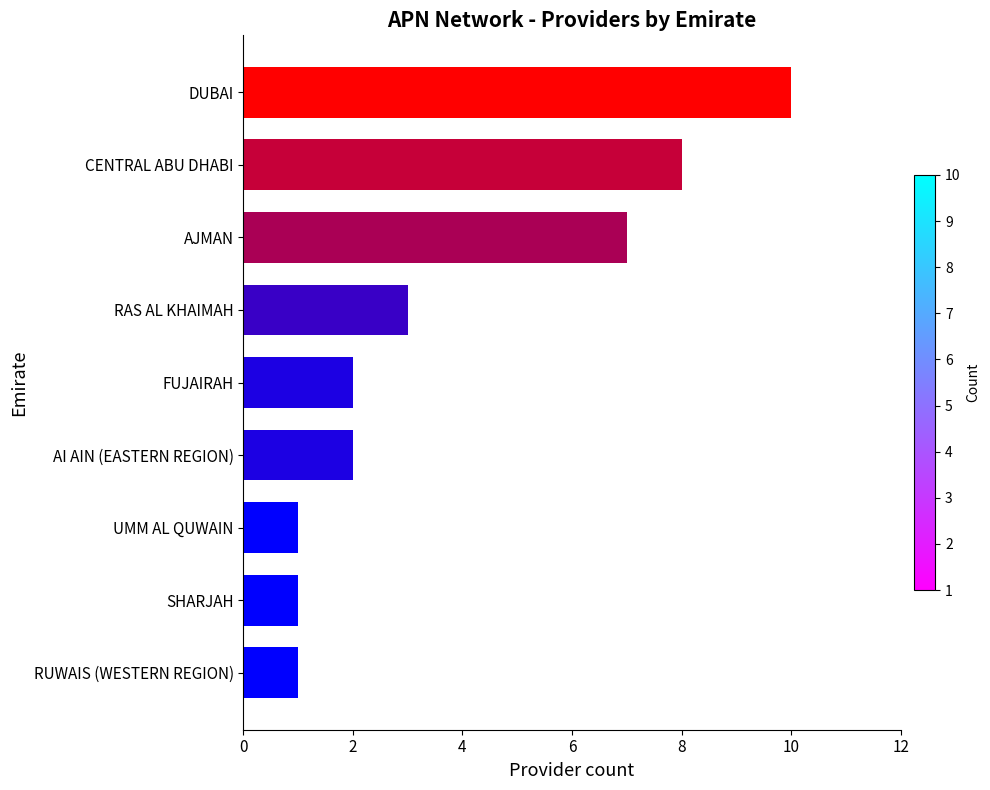

What value does the data have at AJMAN?

7